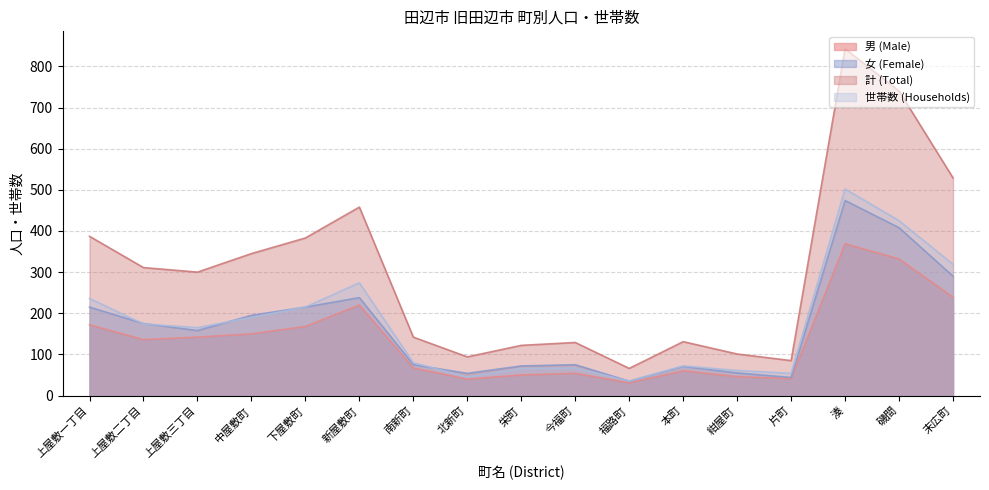

The value of 男 (Male) at 下屋敷町 is 253. True or false?

False